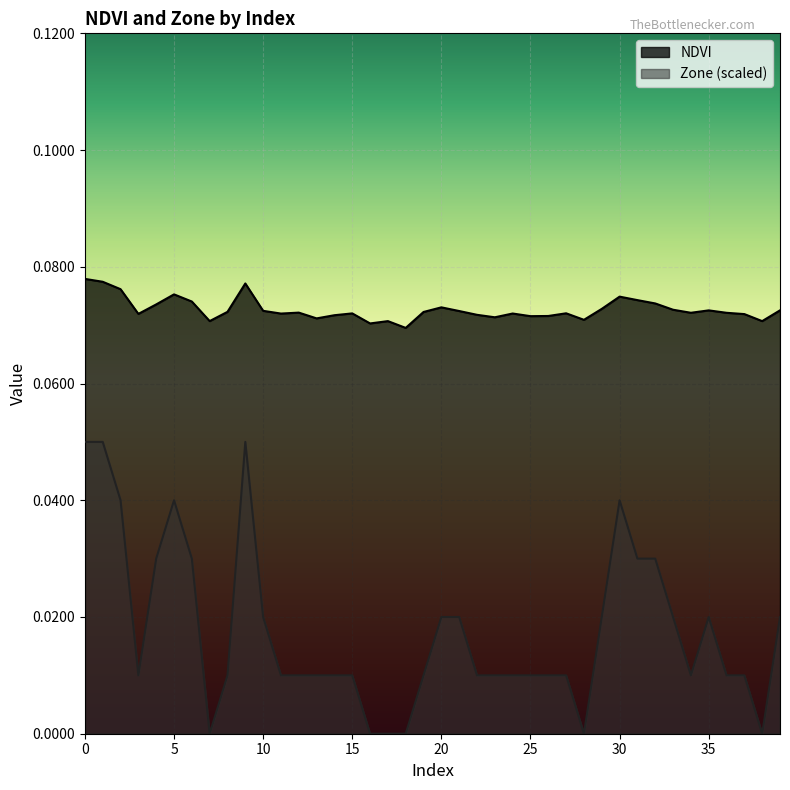

True or false: NDVI and Zone intersect in this chart.

False